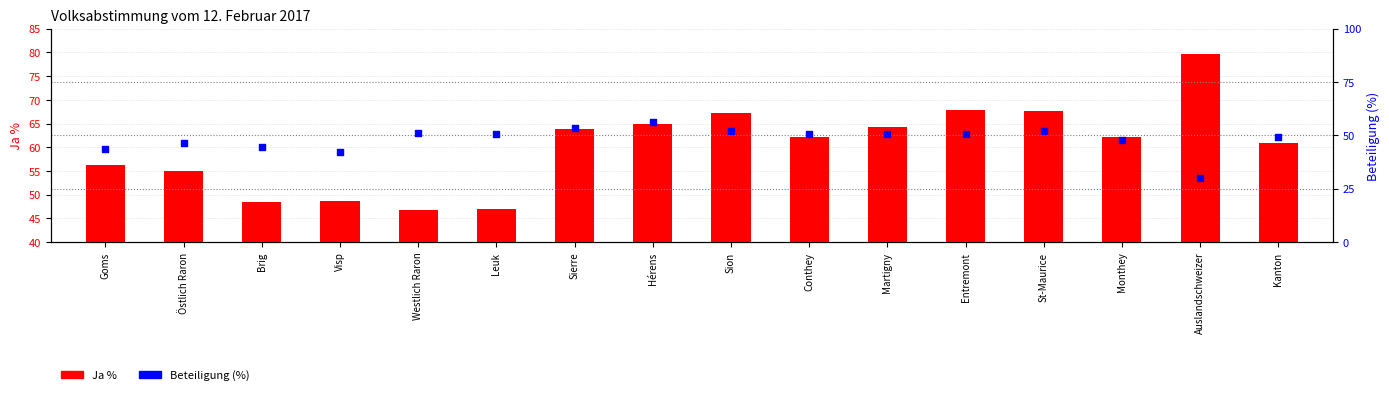

At which category is the sum across all series the highest?

Hérens